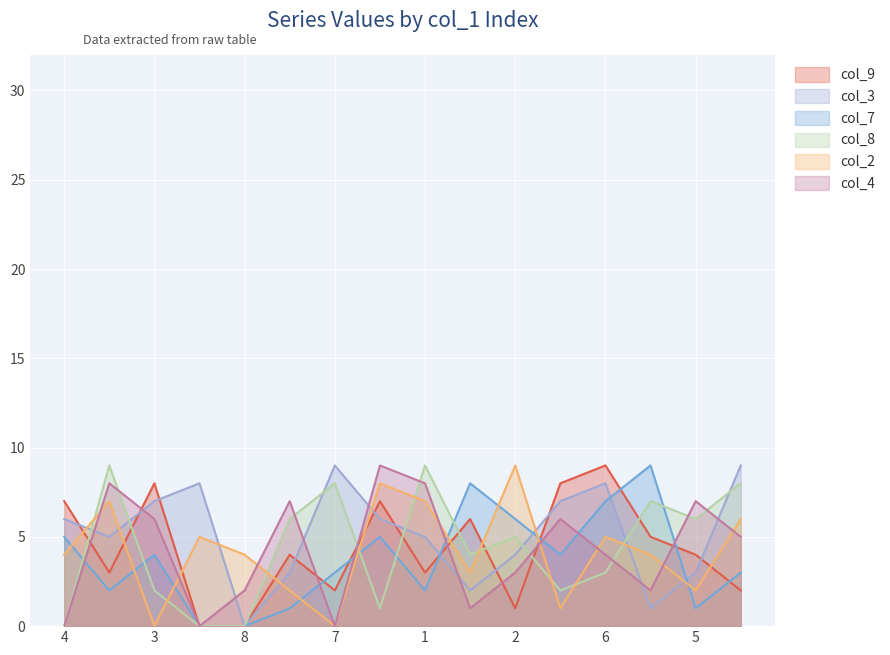

Between 7 and 5, which is larger?

5